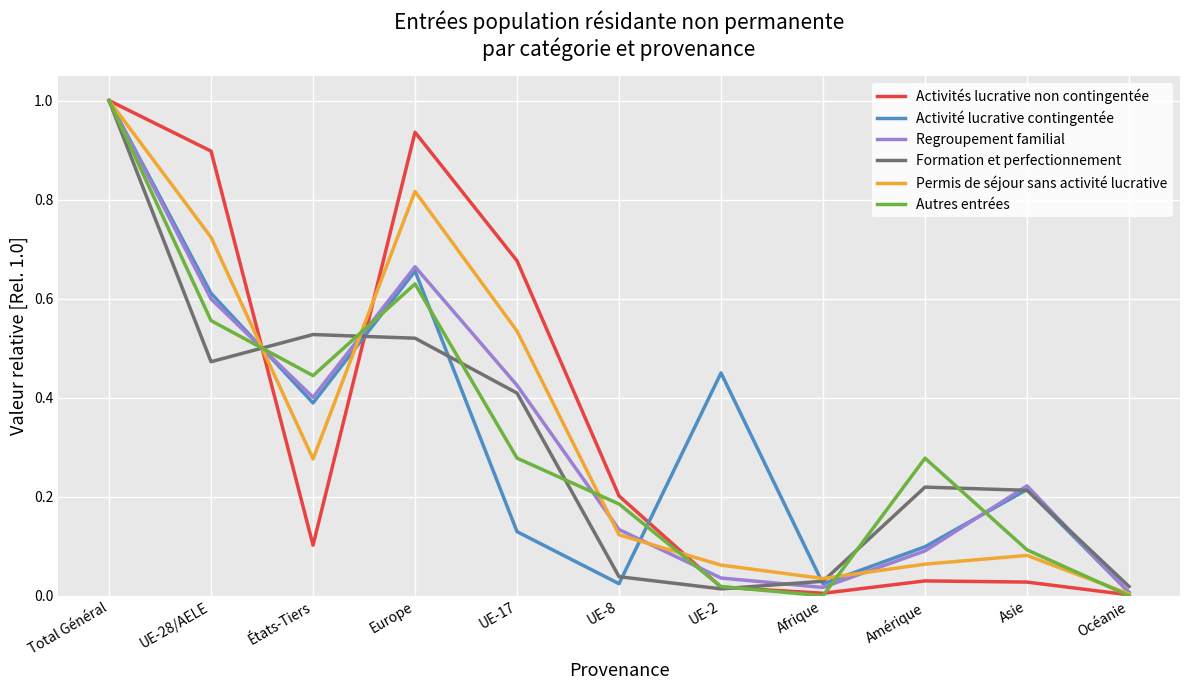

Which series changed the most between UE-17 and Afrique?

Activités lucrative non contingentée